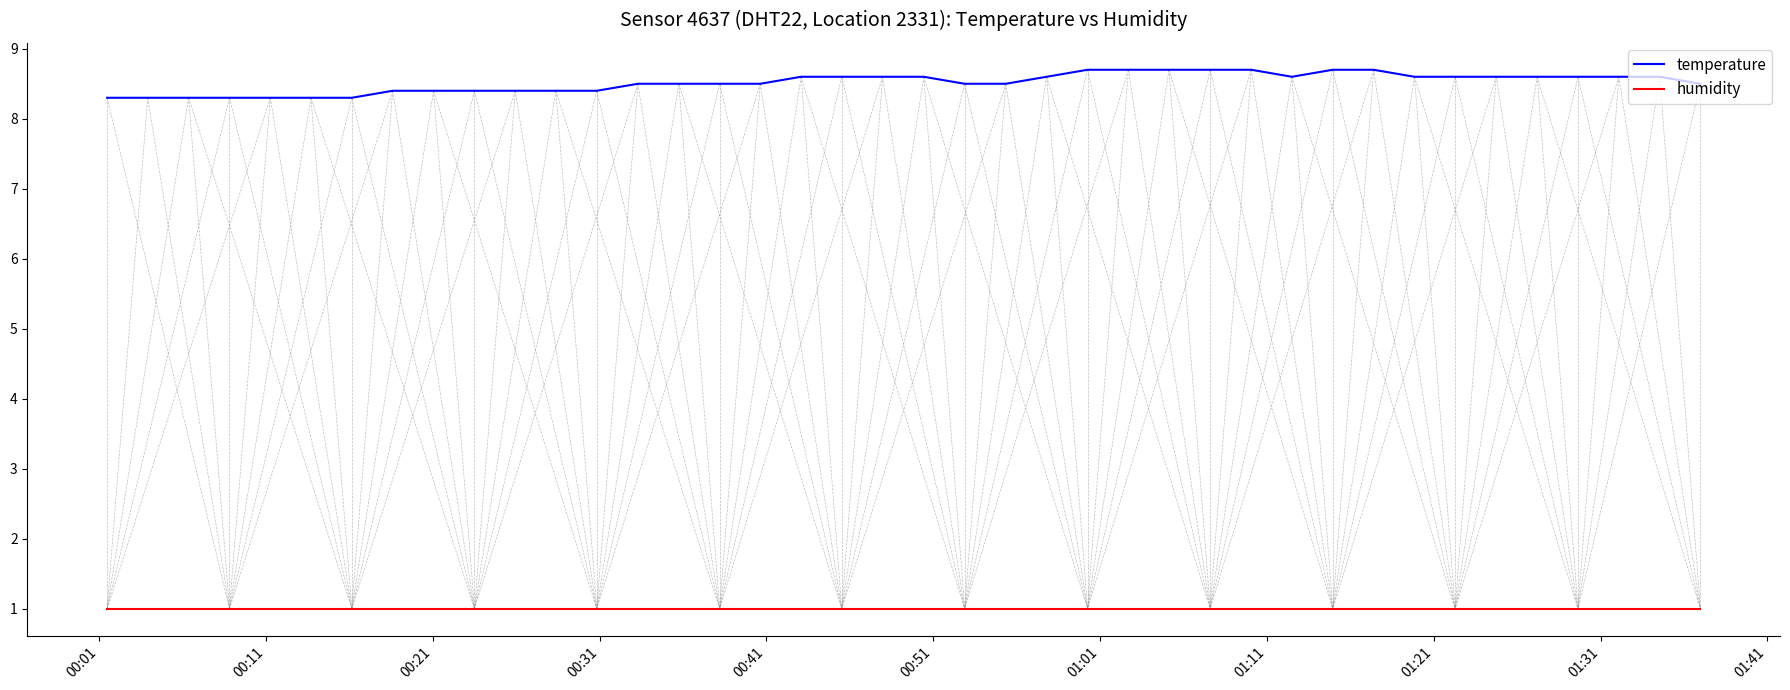

Rank the series by their average value, from lowest to highest.

humidity, temperature